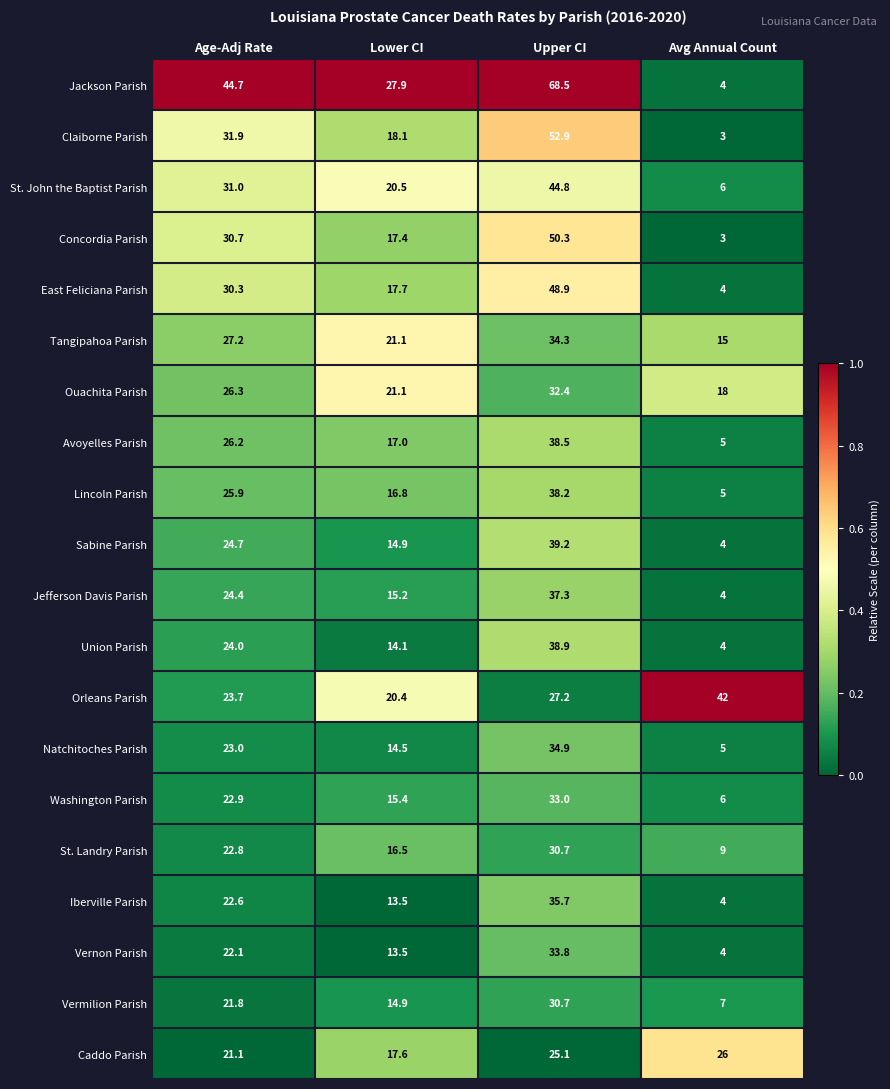

Rank the categories by St. John the Baptist Parish value from lowest to highest.

Avg Annual Count, Lower CI, Age-Adj Rate, Upper CI